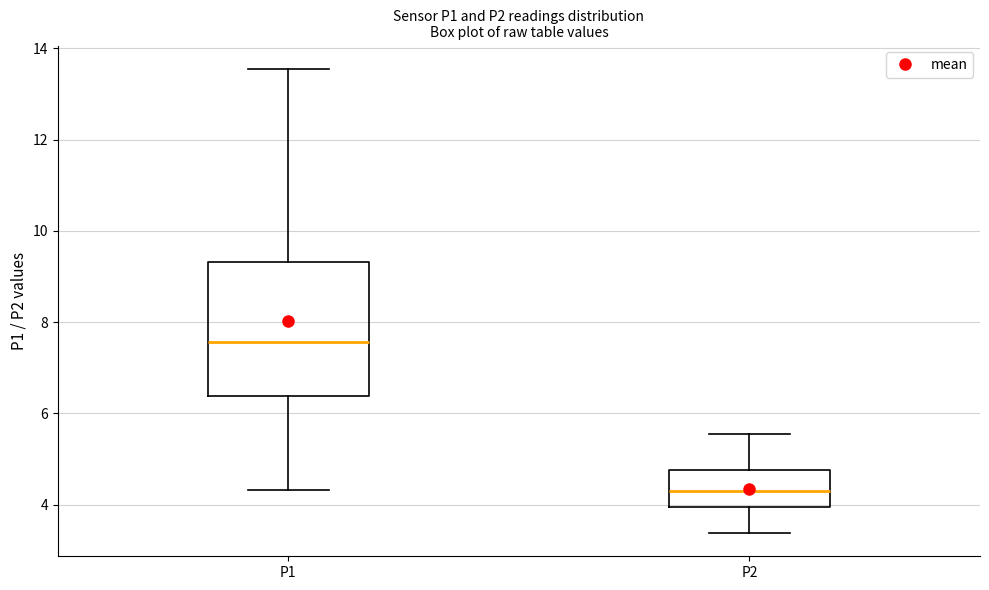

Comparing the boxes themselves (not the whiskers), which one is the tallest?

P1